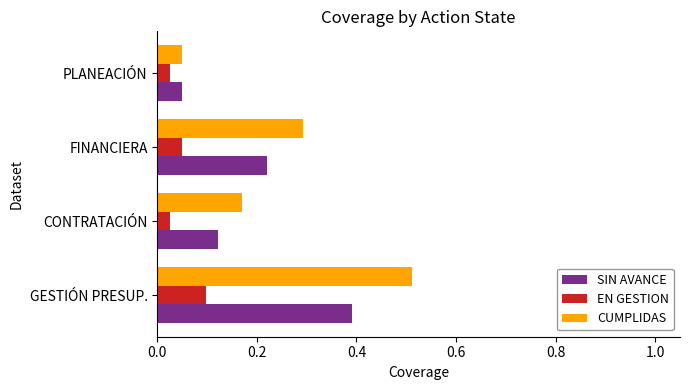

The value of CUMPLIDAS at GESTIÓN PRESUP. is 0.3. True or false?

False